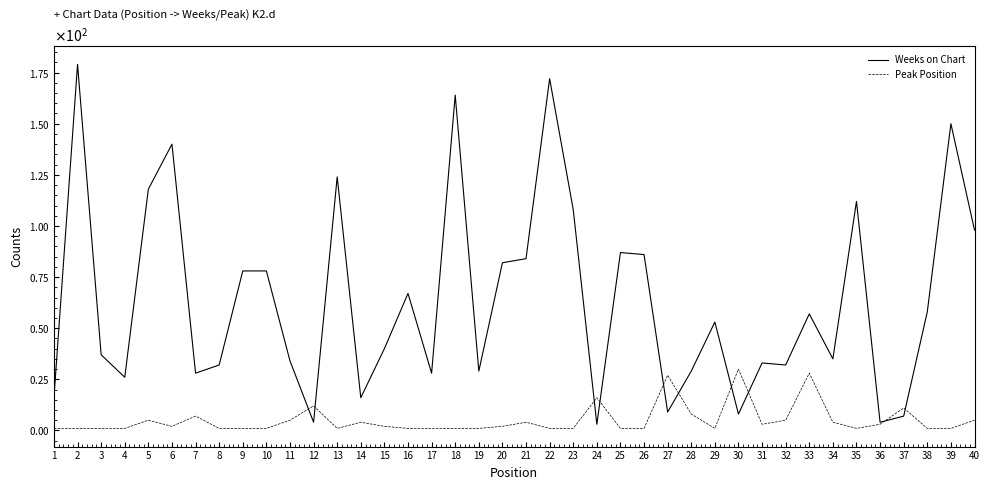

At which category does Peak Position reach its first local valley?

6